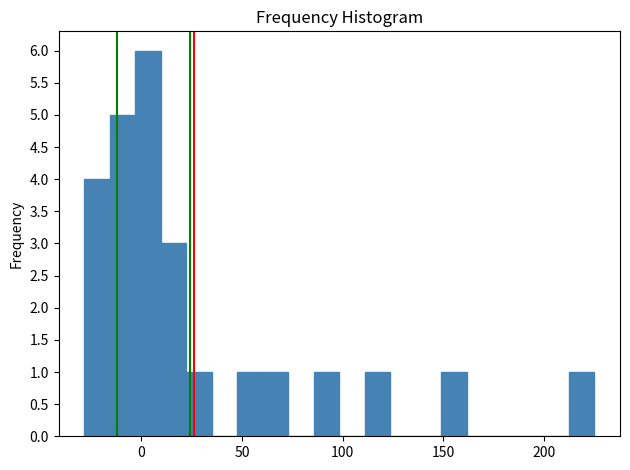

Around what value on the x-axis is the tallest bar? Give the approximate position of its centre, as read against the axis.

5